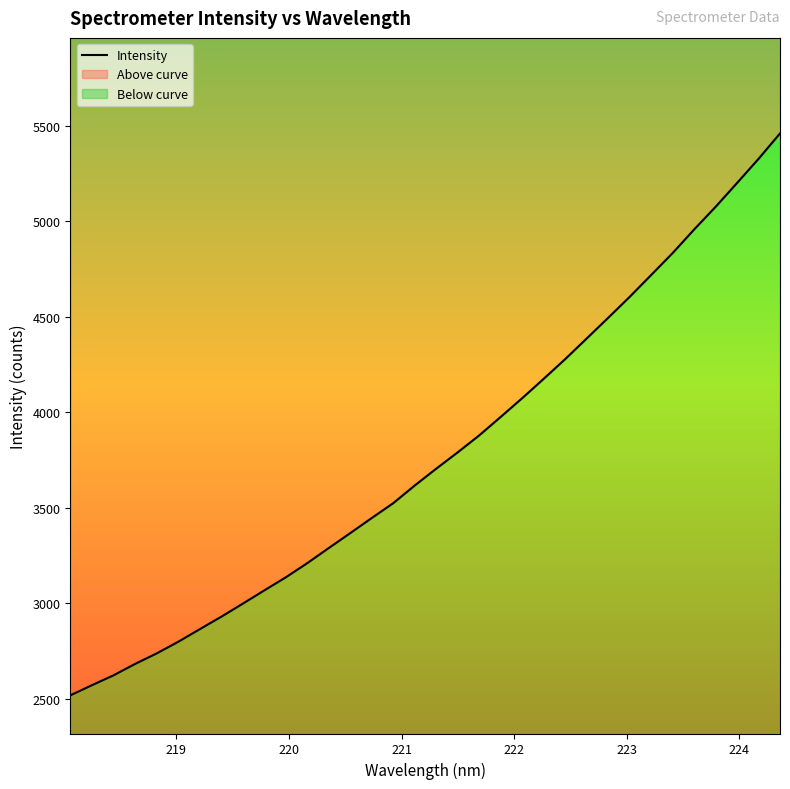

How many data points are above 3705?

17